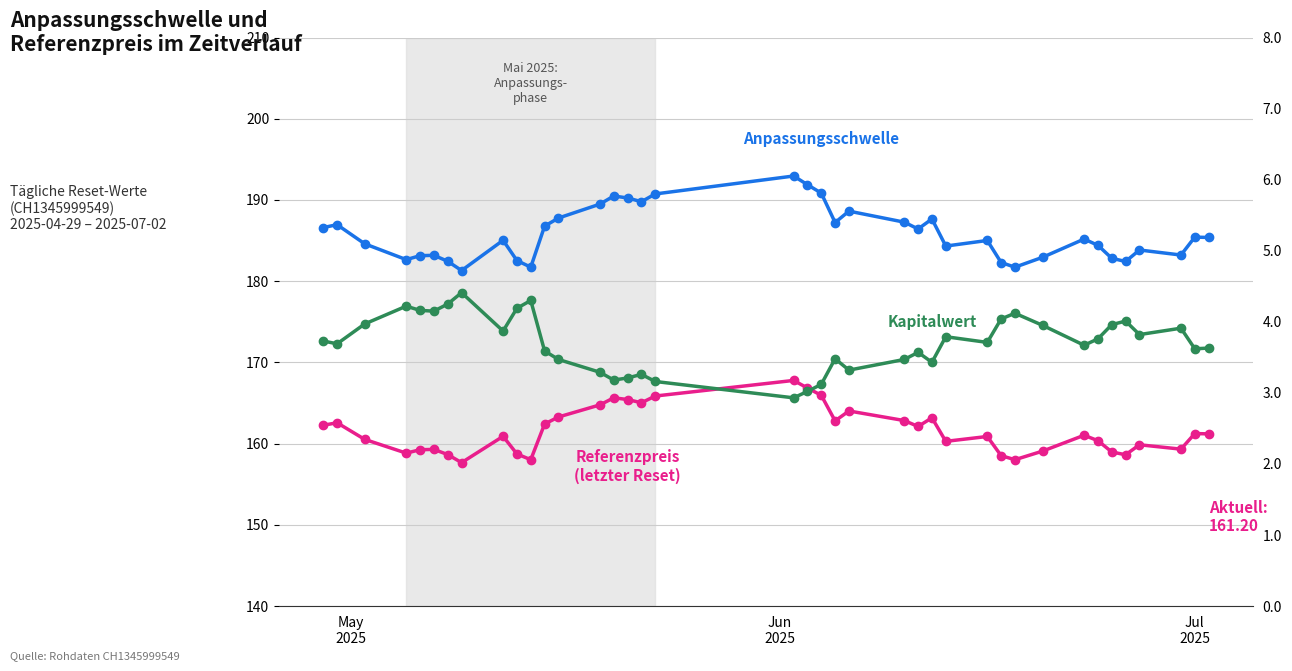

At how many categories does at least one series exceed 128?

39